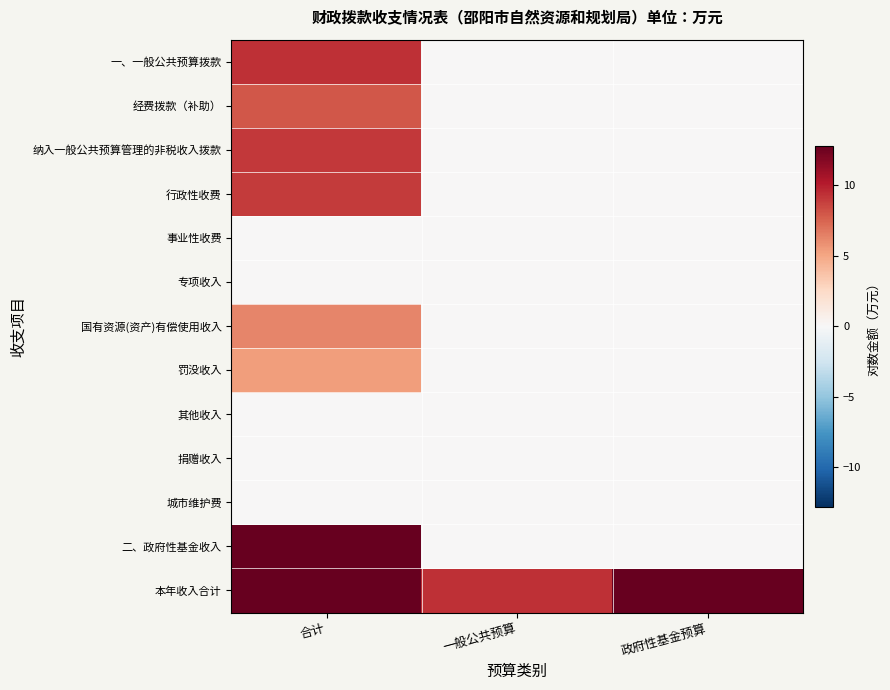

Which series has the largest total across all categories?

本年收入合计